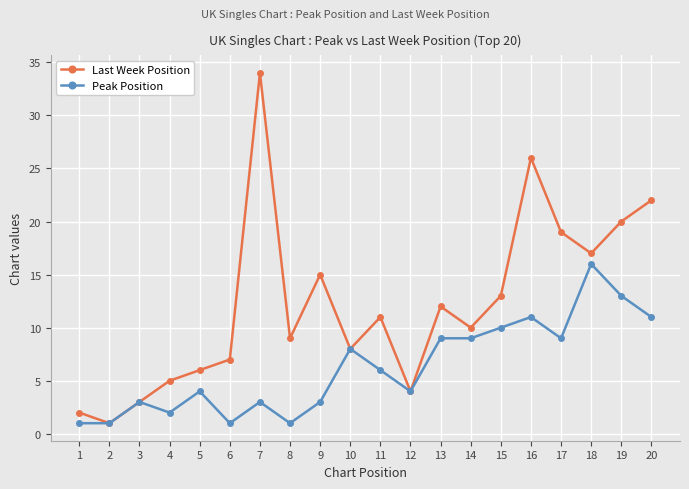

Does the chart display data point markers on the line(s)?

Yes